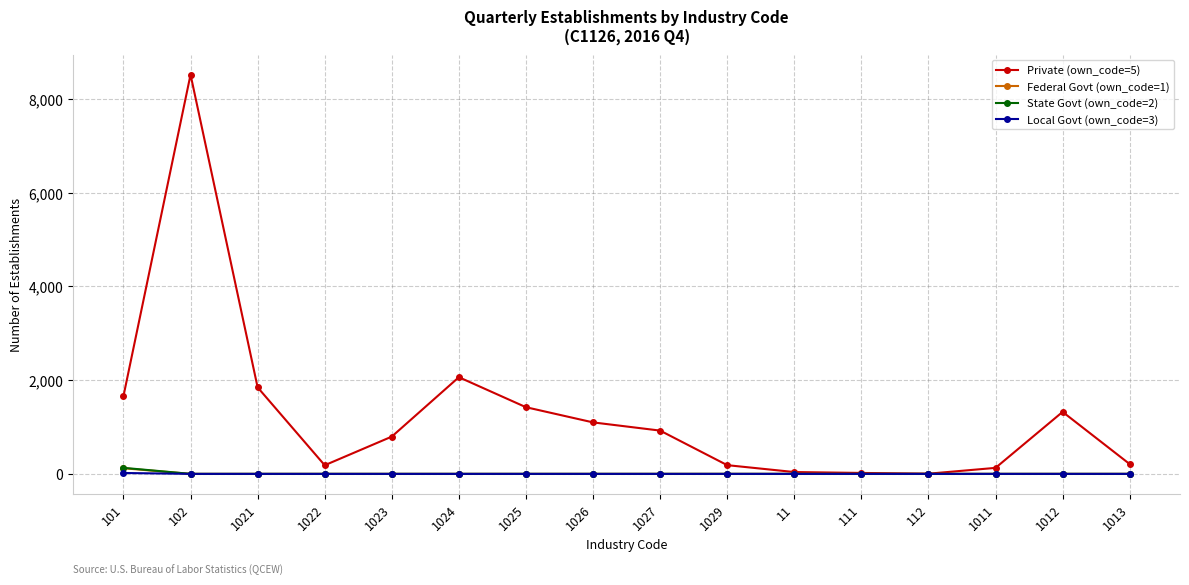

Which series has the widest spread of values?

Private (own_code=5)